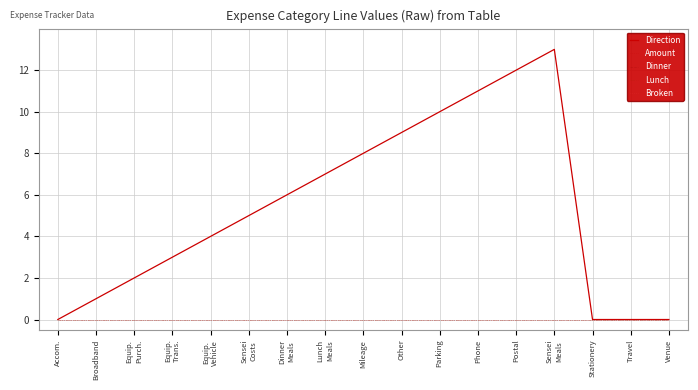

What is the label of the 9th point from the right?

Mileage